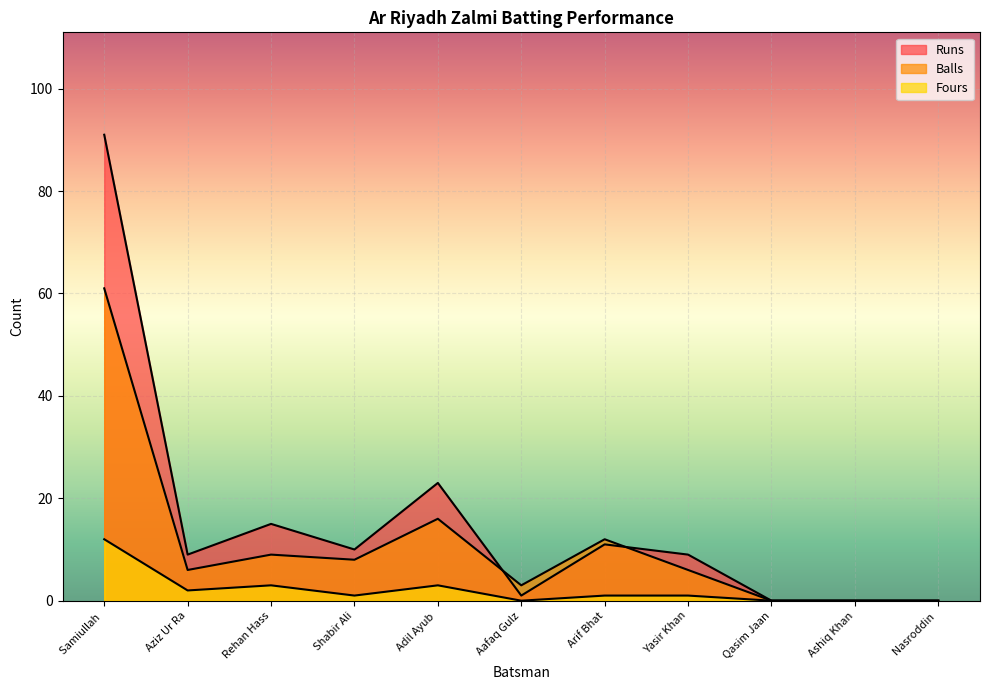

Which category has the highest value in the Runs series?

Samiullah